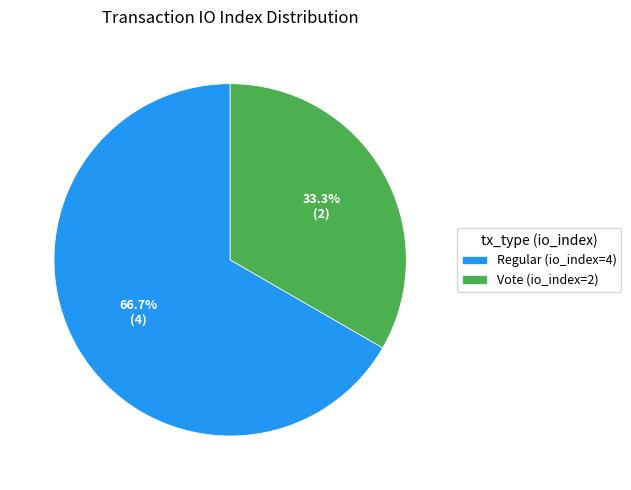

What percentage is the Regular (io_index=4) slice, to the nearest percent?

67%